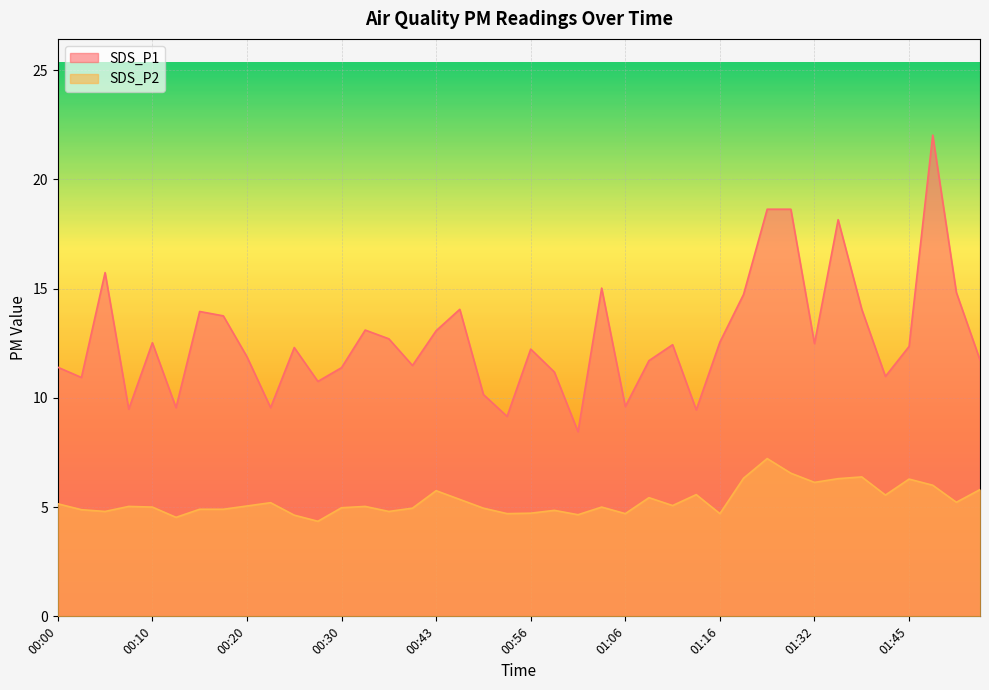

What is the average value of the SDS_P1 series?

12.7